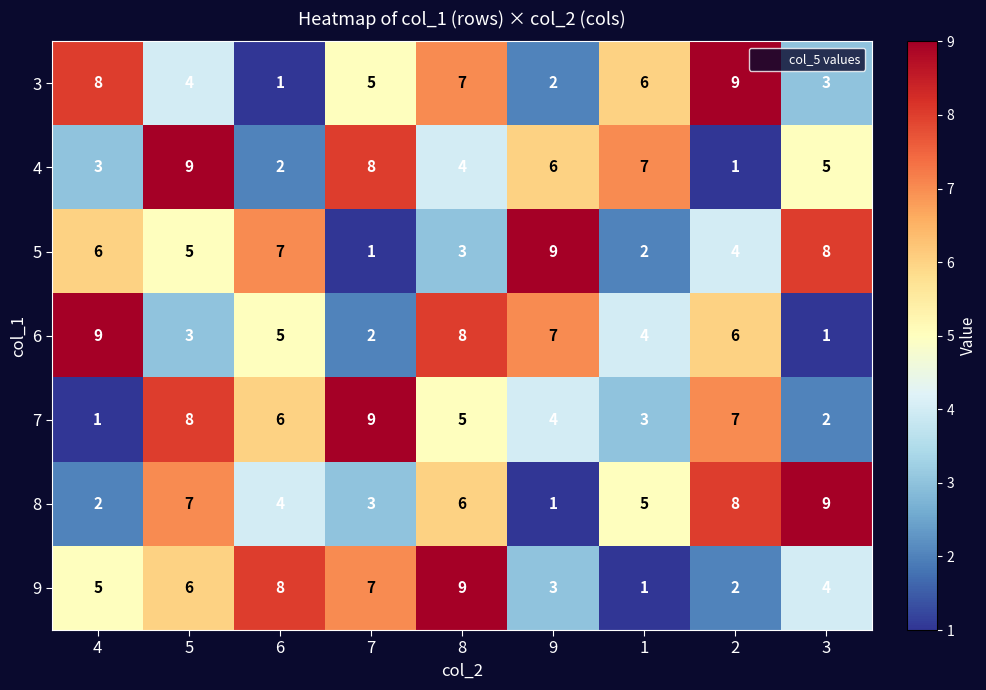

Is the value of 4 at 5 greater than the value of 7 at 5?

Yes